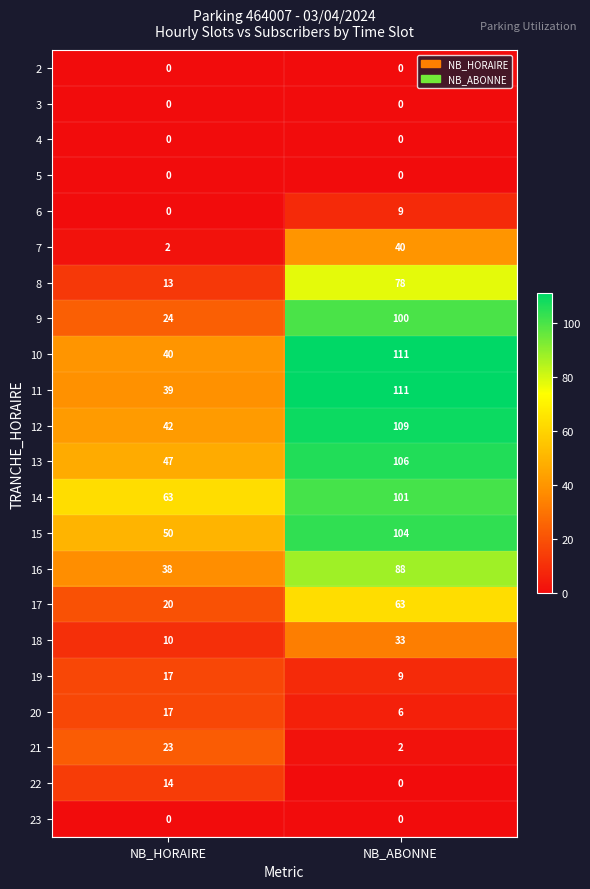

Rank the categories by 14 value from highest to lowest.

NB_ABONNE, NB_HORAIRE